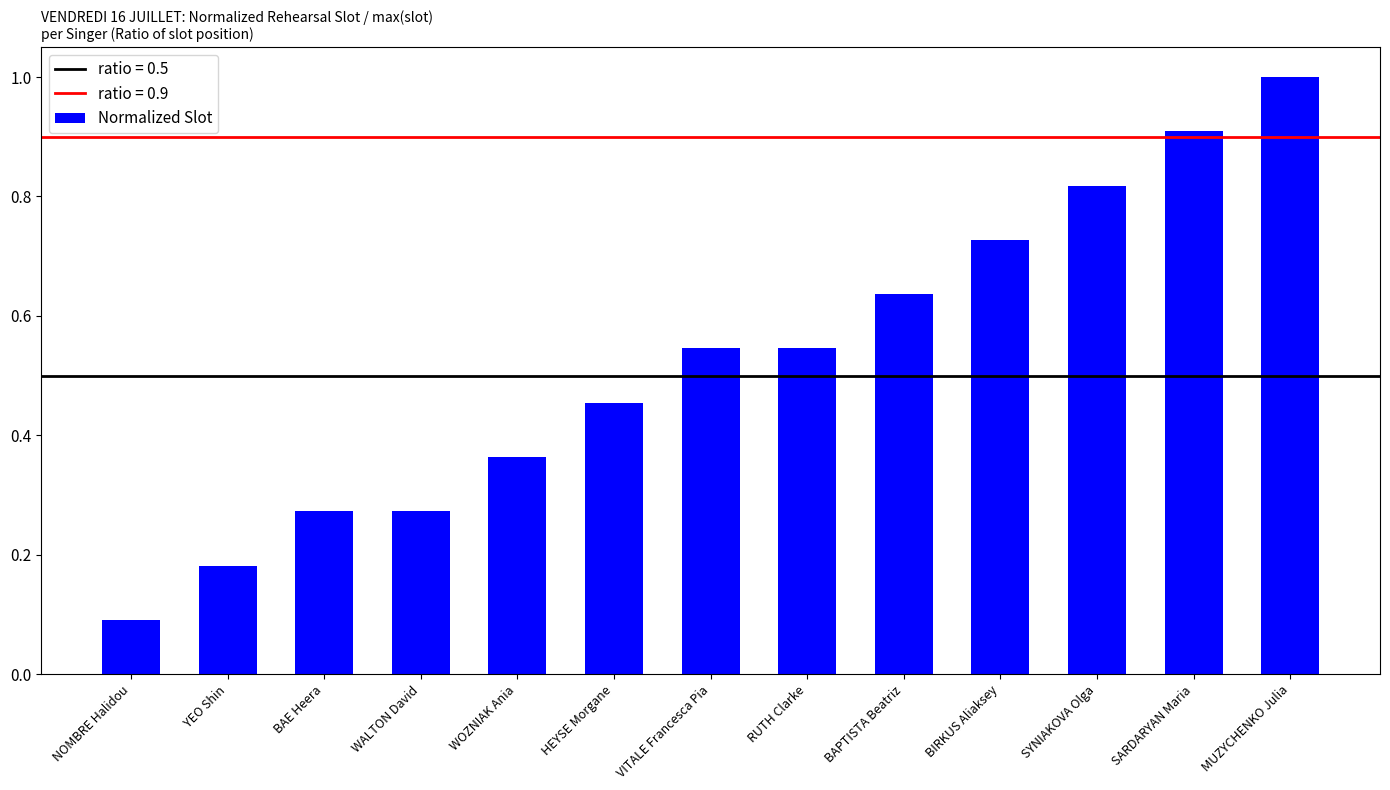

The value at MUZYCHENKO Julia is 0.4. True or false?

False